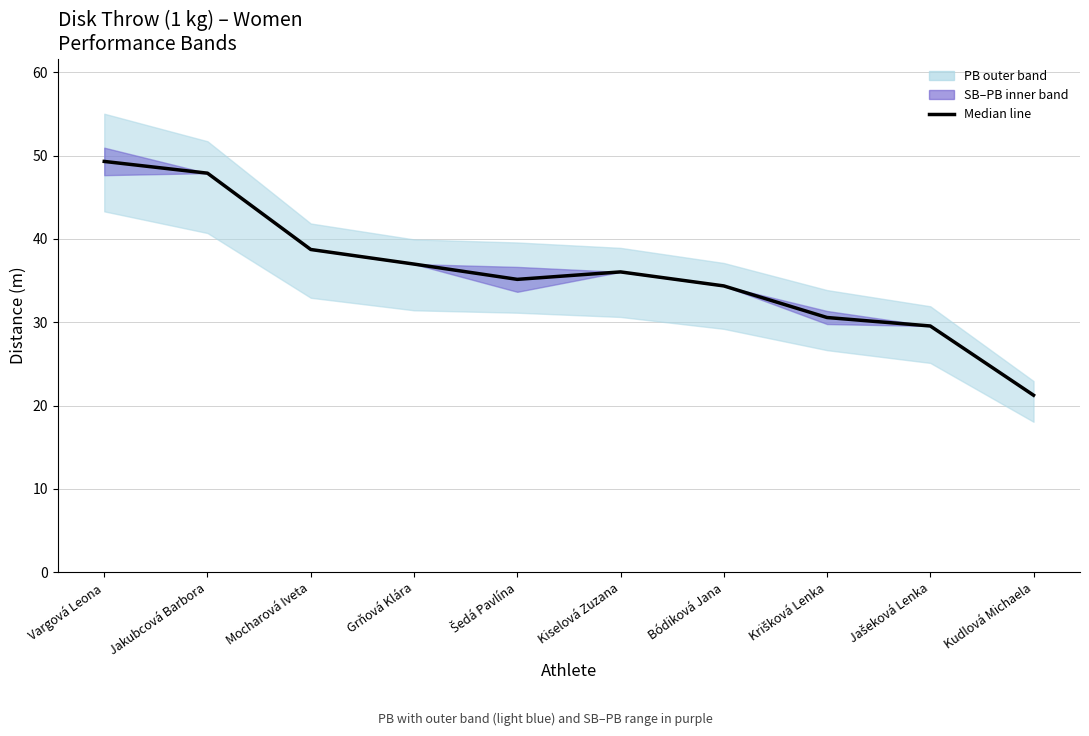

True or false: there are more than 0 points higher than both neighbors.

True